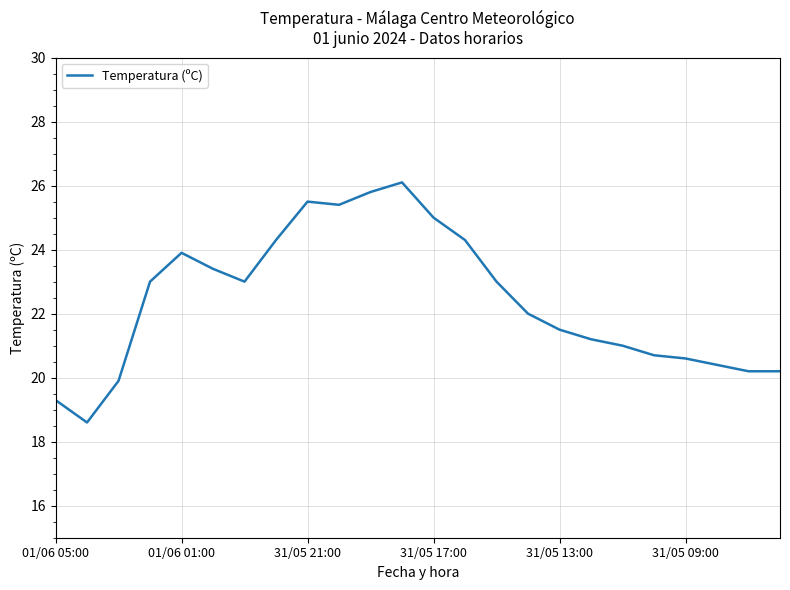

Reading right to left, extract all data points from this chart.

20.2	20.2	20.4	20.6	20.7	21.0	21.2	21.5	22.0	23.0	24.3	25.0	26.1	25.8	25.4	25.5	24.3	23.0	23.4	23.9	23.0	19.9	18.6	19.3